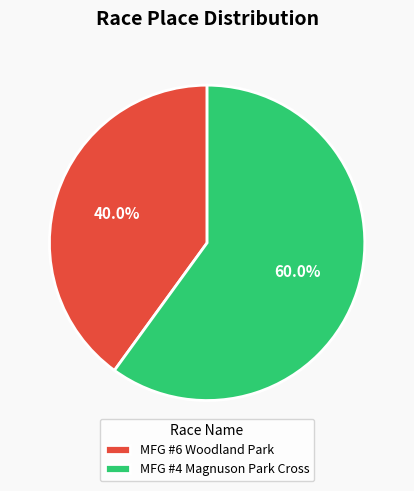

Between MFG #6 Woodland Park and MFG #4 Magnuson Park Cross, which is larger?

MFG #4 Magnuson Park Cross